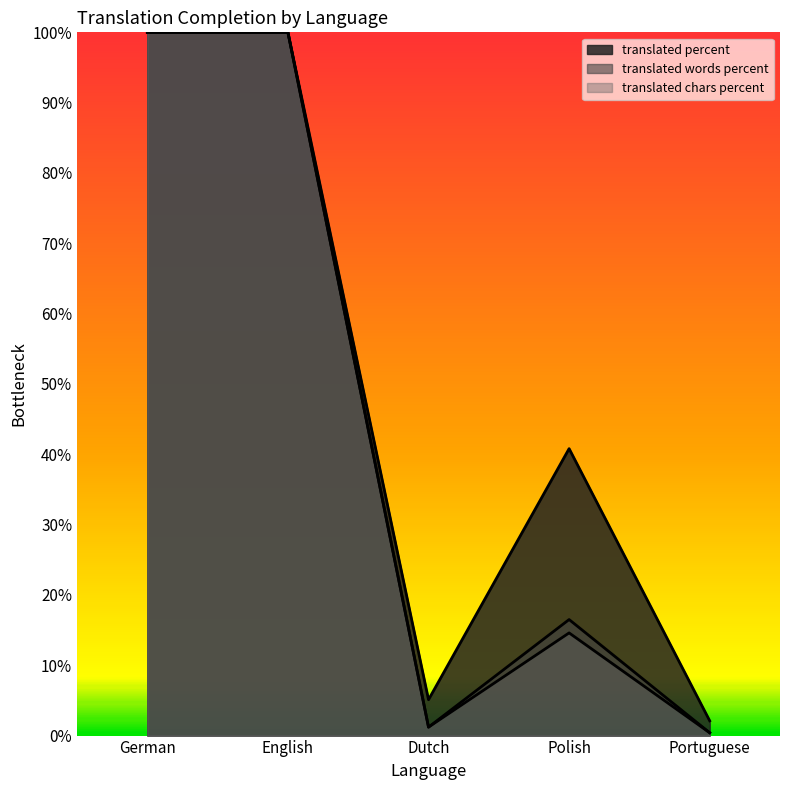

Which series changed the most between German and Portuguese?

translated_percent